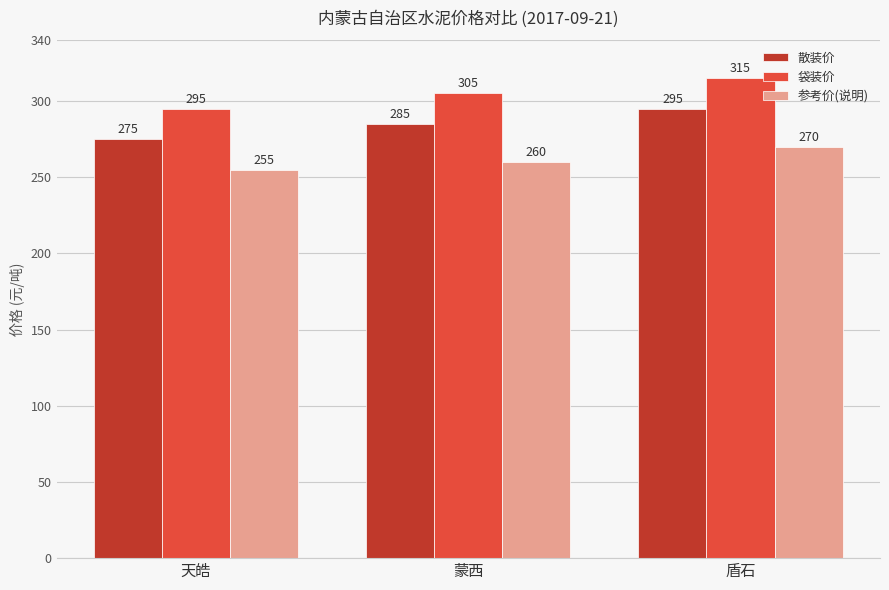

Reading right to left, extract all data points from this chart.

散装价: 盾石=295	蒙西=285	天皓=275
袋装价: 盾石=315	蒙西=305	天皓=295
参考价(说明): 盾石=270	蒙西=260	天皓=255